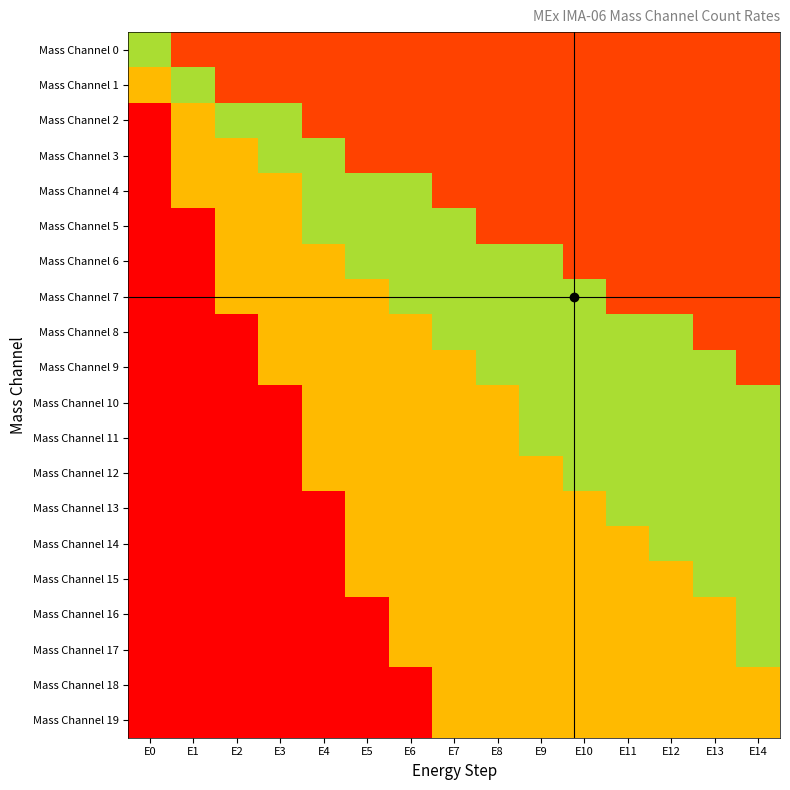

At how many categories does at least one series exceed 0?

15